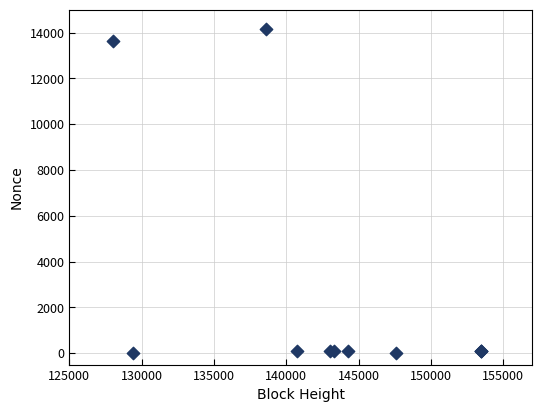

What Y value in the scatter plot is closest to 7088?

13624